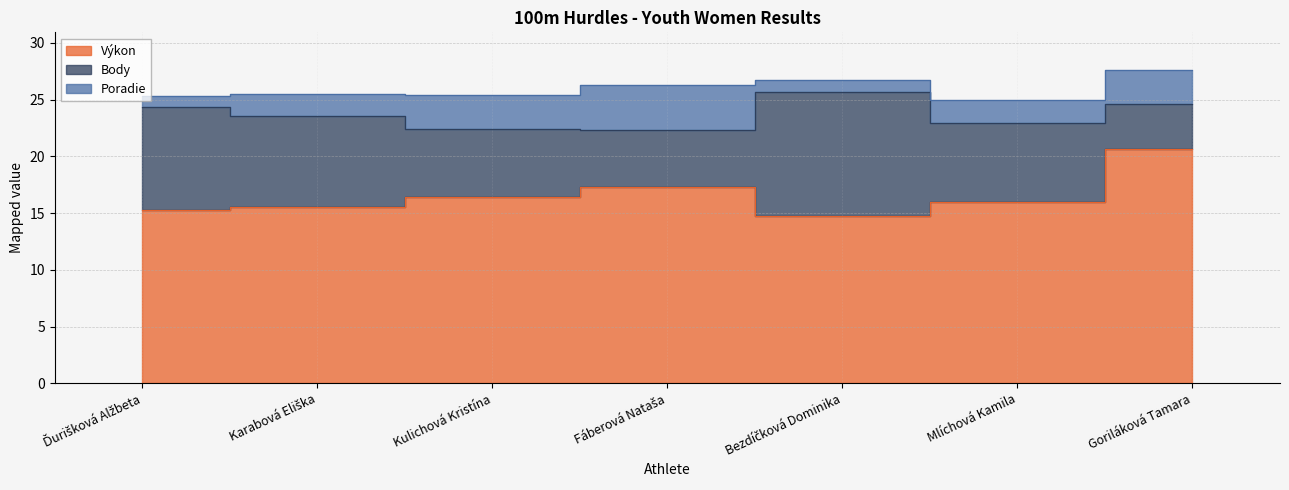

Where is the first local maximum for Výkon?

Fáberová Nataša